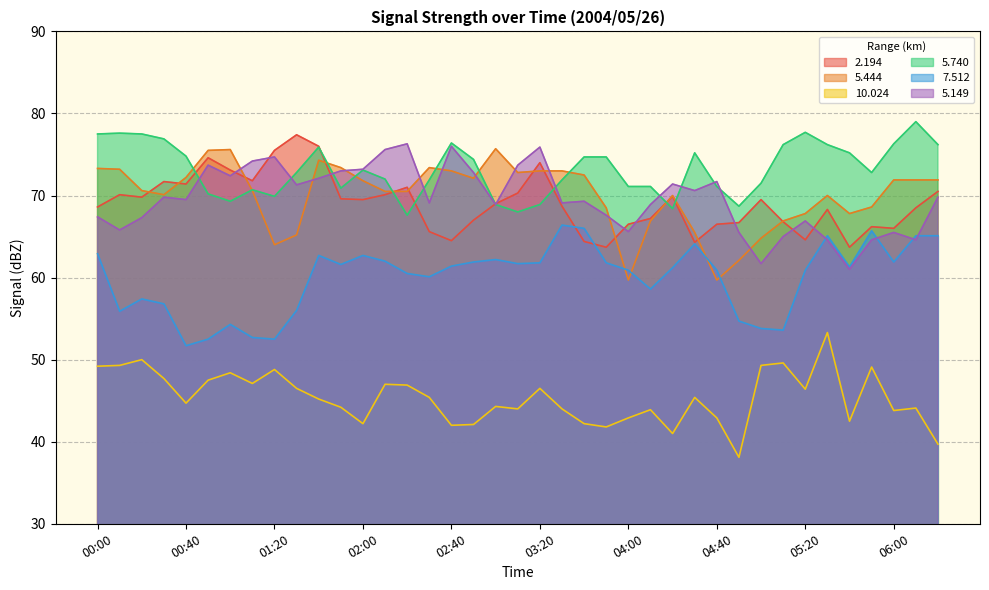

Reading left to right, list all the values displayed in this chart.

2.194: 00:00=68.6	00:10=70.1	00:20=69.8	00:30=71.7	00:40=71.4	00:50=74.6	01:00=73.1	01:10=71.8	01:20=75.5	01:30=77.4	01:40=76.0	01:50=69.6	02:00=69.5	02:10=70.1	02:20=71.0	02:30=65.6	02:40=64.5	02:50=67.0	03:00=69.0	03:10=70.3	03:20=74.0	03:30=68.7	03:40=64.4	03:50=63.7	04:00=66.5	04:10=67.2	04:20=69.9	04:30=64.3	04:40=66.5	04:50=66.7	05:00=69.5	05:10=66.8	05:20=64.6	05:30=68.3	05:40=63.7	05:50=66.2	06:00=66.0	06:10=68.5	06:20=70.5
5.444: 00:00=73.3	00:10=73.2	00:20=70.6	00:30=70.1	00:40=72.2	00:50=75.5	01:00=75.6	01:10=70.6	01:20=64.0	01:30=65.2	01:40=74.3	01:50=73.4	02:00=71.8	02:10=70.5	02:20=70.5	02:30=73.4	02:40=73.0	02:50=72.1	03:00=75.7	03:10=72.8	03:20=73.0	03:30=73.0	03:40=72.5	03:50=68.5	04:00=59.7	04:10=66.9	04:20=70.0	04:30=65.5	04:40=59.7	04:50=62.1	05:00=64.8	05:10=66.9	05:20=67.8	05:30=70.0	05:40=67.8	05:50=68.6	06:00=71.9	06:10=71.9	06:20=71.9
10.024: 00:00=49.2	00:10=49.3	00:20=50.0	00:30=47.7	00:40=44.7	00:50=47.5	01:00=48.4	01:10=47.1	01:20=48.8	01:30=46.5	01:40=45.2	01:50=44.2	02:00=42.2	02:10=47.0	02:20=46.9	02:30=45.4	02:40=42.0	02:50=42.1	03:00=44.3	03:10=44.0	03:20=46.5	03:30=44.0	03:40=42.2	03:50=41.8	04:00=42.9	04:10=43.9	04:20=41.0	04:30=45.4	04:40=42.9	04:50=38.1	05:00=49.3	05:10=49.6	05:20=46.4	05:30=53.3	05:40=42.5	05:50=49.1	06:00=43.8	06:10=44.1	06:20=39.7
5.740: 00:00=77.5	00:10=77.6	00:20=77.5	00:30=76.9	00:40=74.8	00:50=70.2	01:00=69.3	01:10=70.7	01:20=69.9	01:30=72.8	01:40=75.9	01:50=70.9	02:00=73.1	02:10=72.0	02:20=67.6	02:30=71.9	02:40=76.4	02:50=74.4	03:00=68.9	03:10=68.0	03:20=68.9	03:30=71.9	03:40=74.7	03:50=74.7	04:00=71.1	04:10=71.1	04:20=68.4	04:30=75.2	04:40=71.1	04:50=68.7	05:00=71.5	05:10=76.2	05:20=77.7	05:30=76.2	05:40=75.2	05:50=72.8	06:00=76.3	06:10=79.0	06:20=76.2
7.512: 00:00=62.9	00:10=55.9	00:20=57.4	00:30=56.8	00:40=51.7	00:50=52.5	01:00=54.3	01:10=52.7	01:20=52.5	01:30=56.0	01:40=62.7	01:50=61.6	02:00=62.7	02:10=62.0	02:20=60.5	02:30=60.1	02:40=61.4	02:50=61.9	03:00=62.2	03:10=61.7	03:20=61.8	03:30=66.4	03:40=66.0	03:50=61.8	04:00=60.9	04:10=58.6	04:20=61.2	04:30=64.1	04:40=60.9	04:50=54.7	05:00=53.8	05:10=53.6	05:20=60.9	05:30=65.1	05:40=61.3	05:50=65.7	06:00=61.9	06:10=65.1	06:20=65.1
5.149: 00:00=67.4	00:10=65.8	00:20=67.3	00:30=69.8	00:40=69.5	00:50=73.7	01:00=72.4	01:10=74.2	01:20=74.7	01:30=71.3	01:40=72.1	01:50=73.0	02:00=73.2	02:10=75.6	02:20=76.3	02:30=69.1	02:40=76.0	02:50=72.8	03:00=68.9	03:10=73.7	03:20=75.9	03:30=69.1	03:40=69.3	03:50=67.6	04:00=65.6	04:10=68.9	04:20=71.4	04:30=70.6	04:40=71.7	04:50=65.5	05:00=61.7	05:10=65.0	05:20=66.9	05:30=64.6	05:40=61.0	05:50=64.6	06:00=65.5	06:10=64.6	06:20=69.8